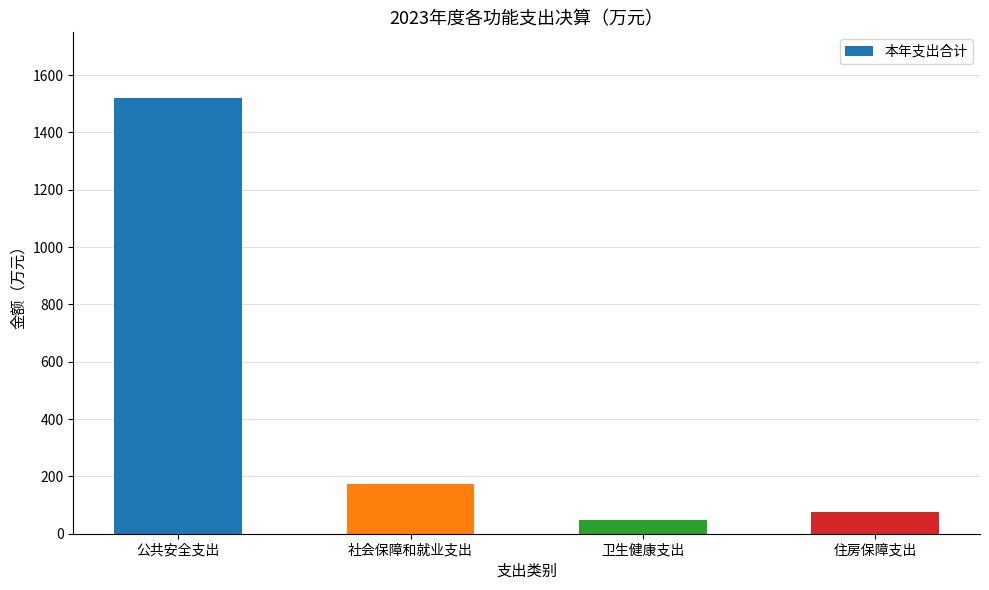

What is the difference between the maximum and minimum values?

1472.9